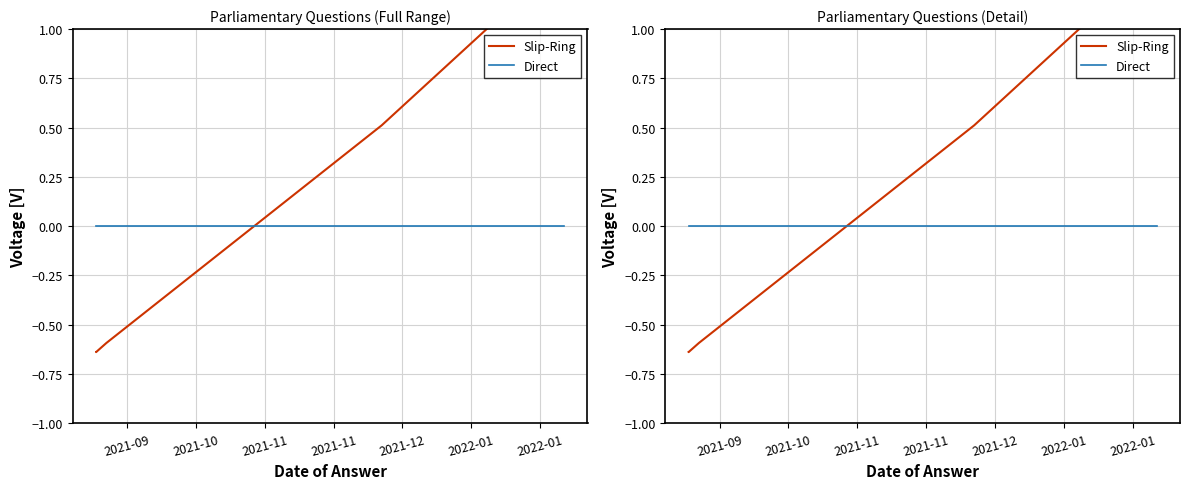

Which series has the widest spread of values?

Slip-Ring